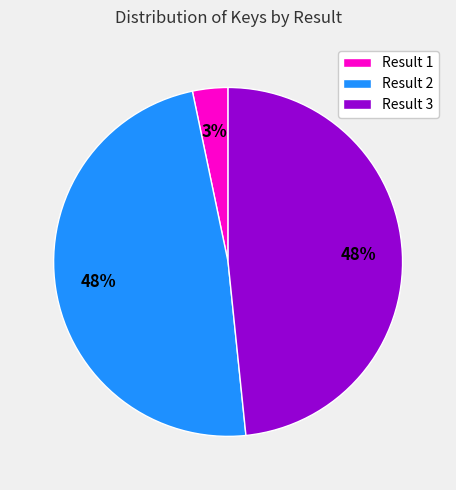

To the nearest percent, what is the average slice percentage?

33%